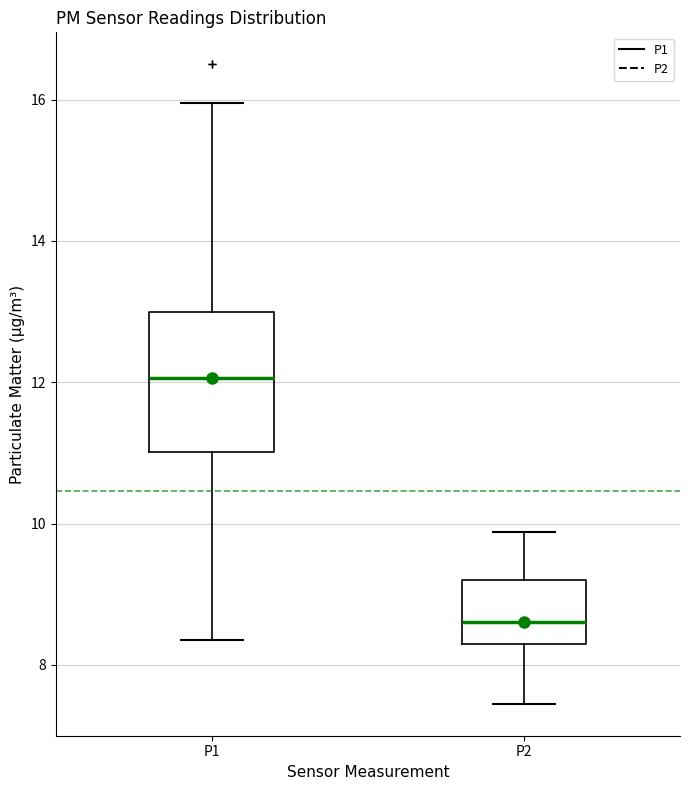

Reading left to right, transcribe this box plot: for each box, give where its median line is, the range the box spans, and where its two whiskers end, as read against the y-axis. The values are not printed on the chart, so give them approximately, as read against the axis.

P1: median 12.0, box 11.0 to 13.0, whiskers 8.4 to 16.0
P2: median 8.6, box 8.2 to 9.2, whiskers 7.4 to 9.8